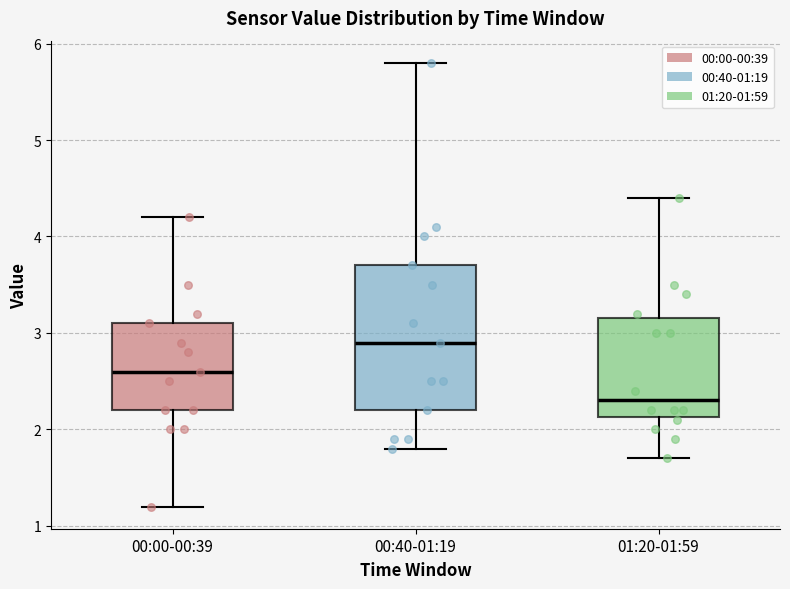

Which box is the tallest, from its lower edge to its upper edge?

00:40-01:19